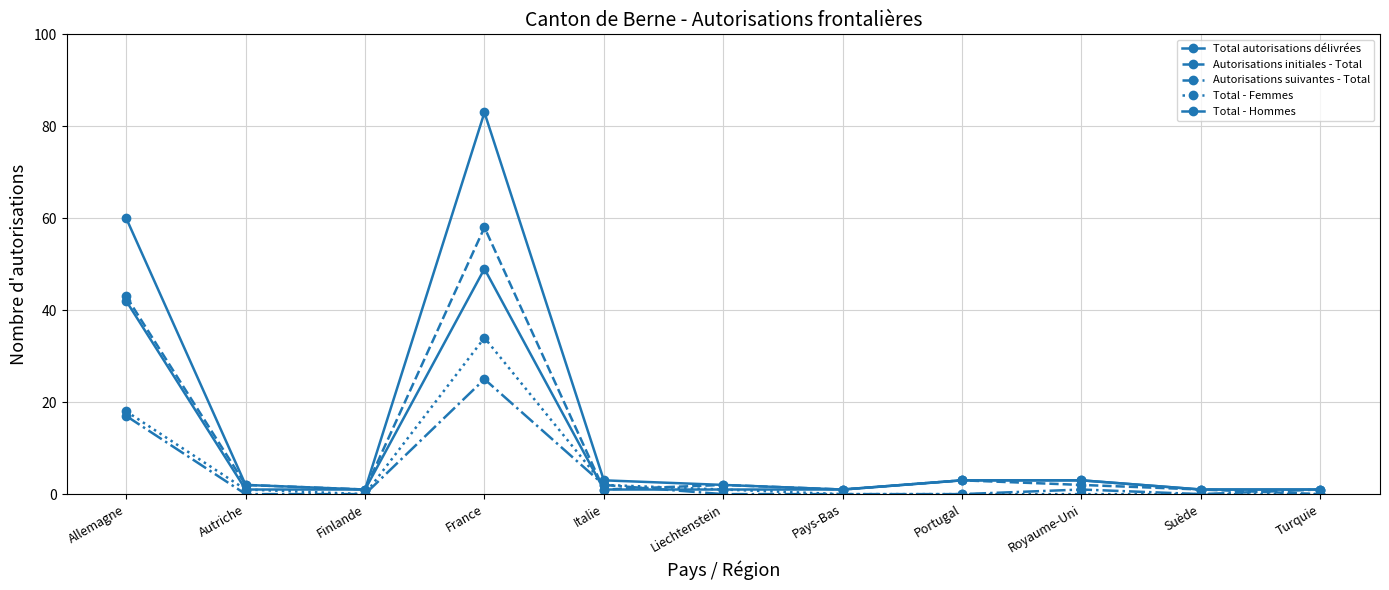

What is the label of the 6th point from the left?

Liechtenstein